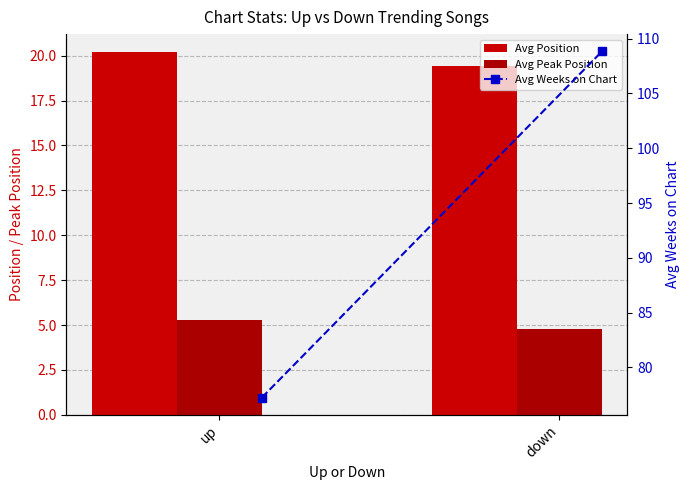

What is the total value across all series at down?

133.1